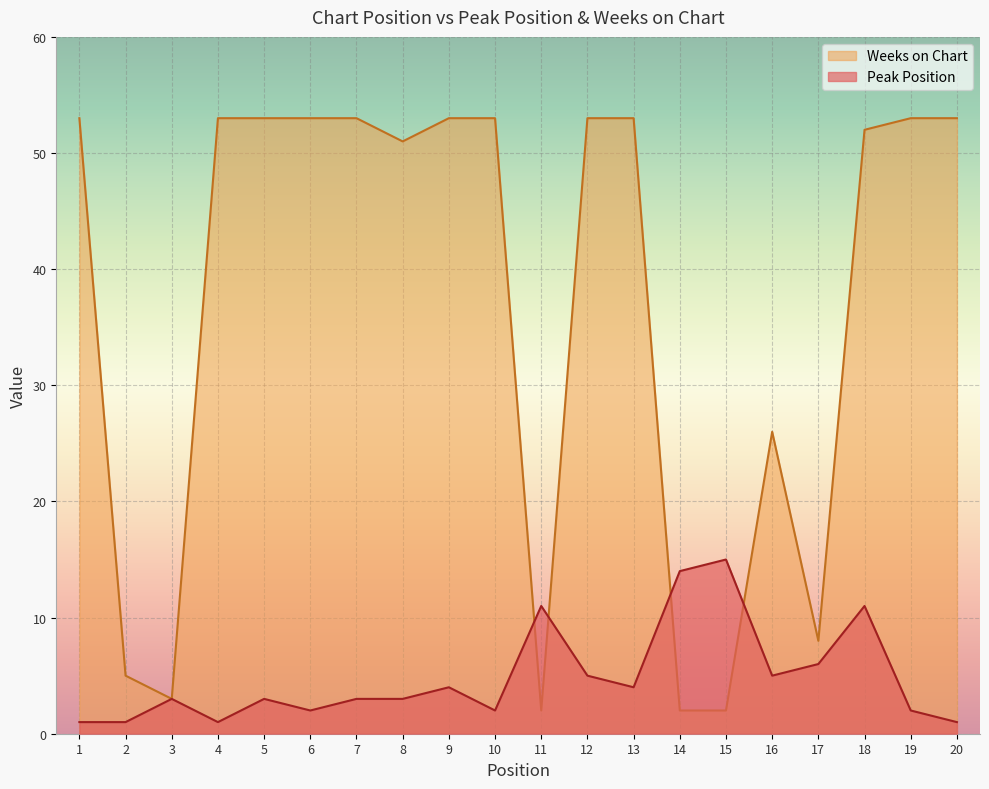

What is the difference between the maximum and minimum values in the Peak Position series?

14